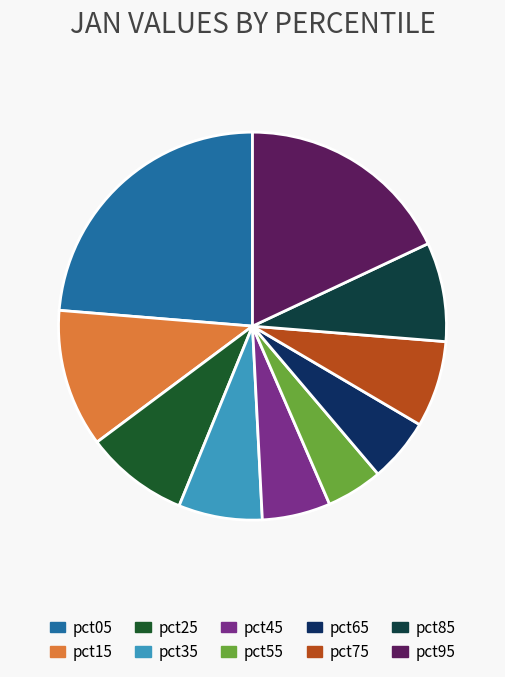

To the nearest percent, what portion does pct65 represent?

5%